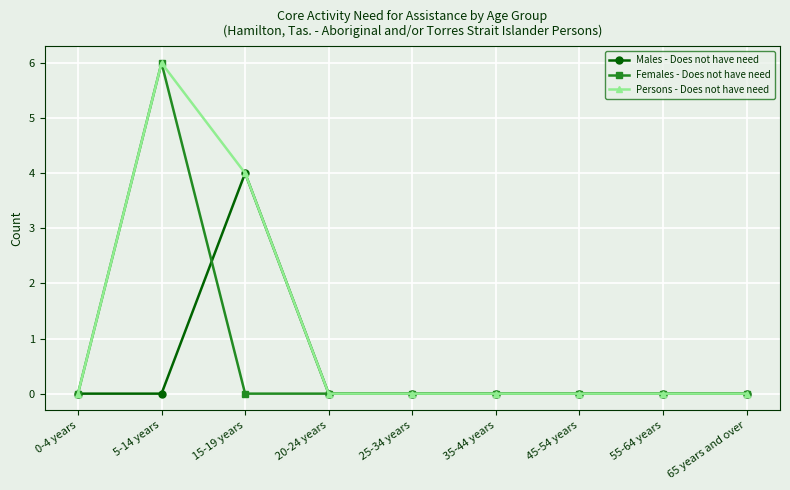

What are all the series names shown in the legend?

Males - Does not have need, Females - Does not have need, Persons - Does not have need